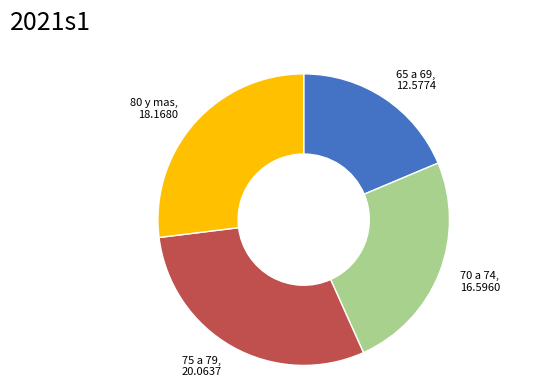

Rank the categories by value from lowest to highest.

65 a 69, 70 a 74, 80 y mas, 75 a 79